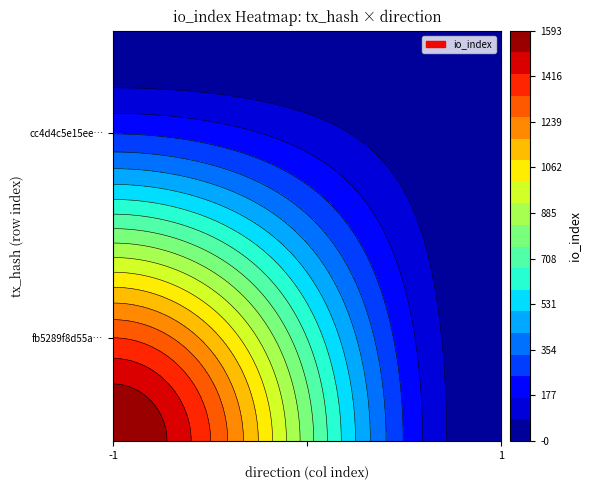

At how many categories does at least one series exceed 662?

1